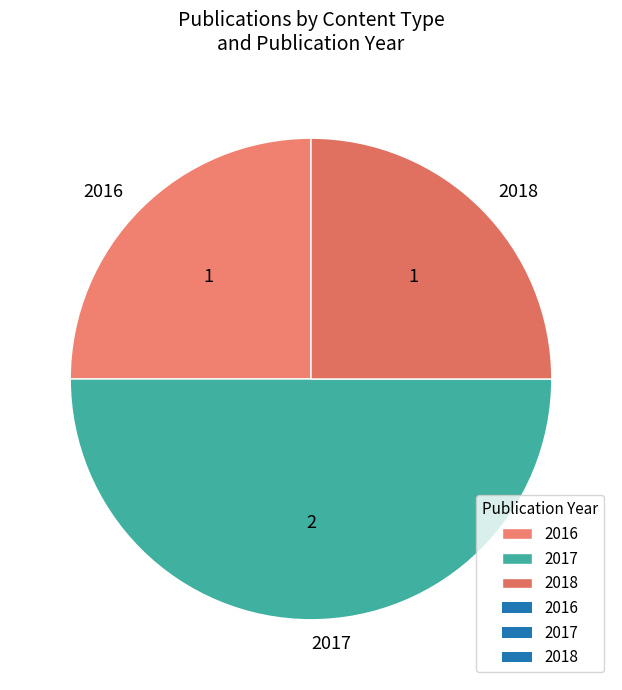

Which has a higher value, 2018 or 2017?

2017